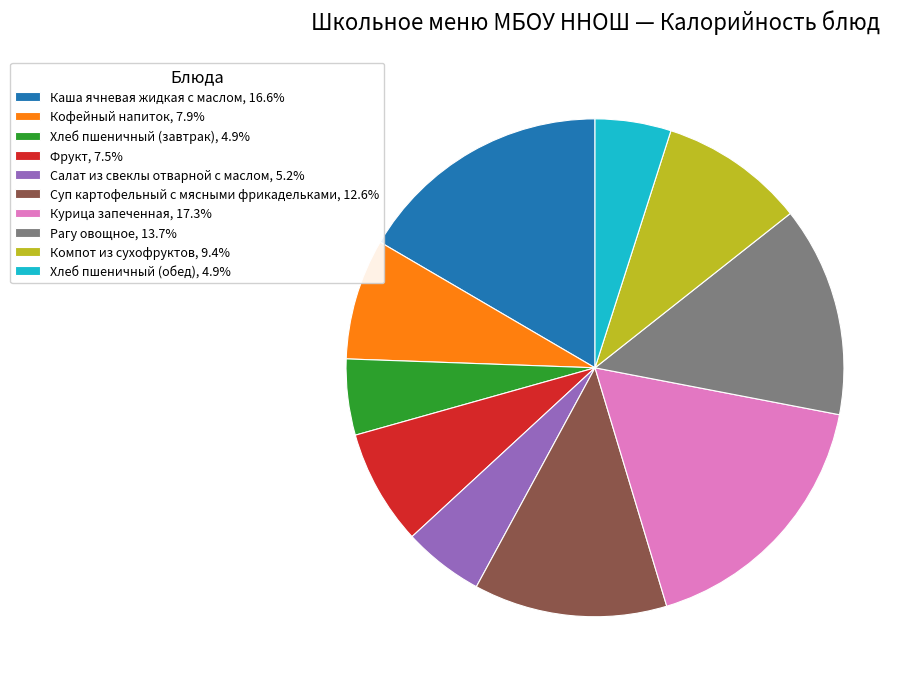

Is the sum of Компот из сухофруктов, 9.4% and Хлеб пшеничный (обед), 4.9% greater than half?

No